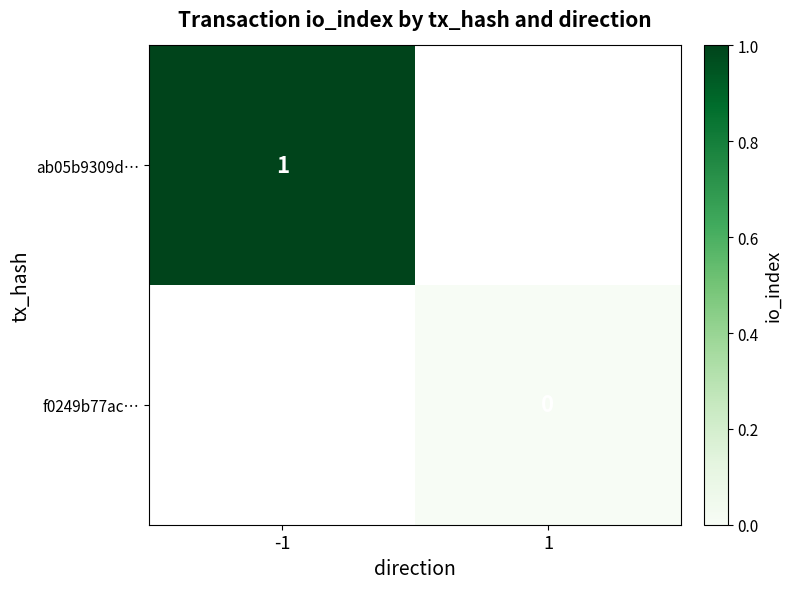

The ab05b9309d… series shows 1 at -1. True or false?

True